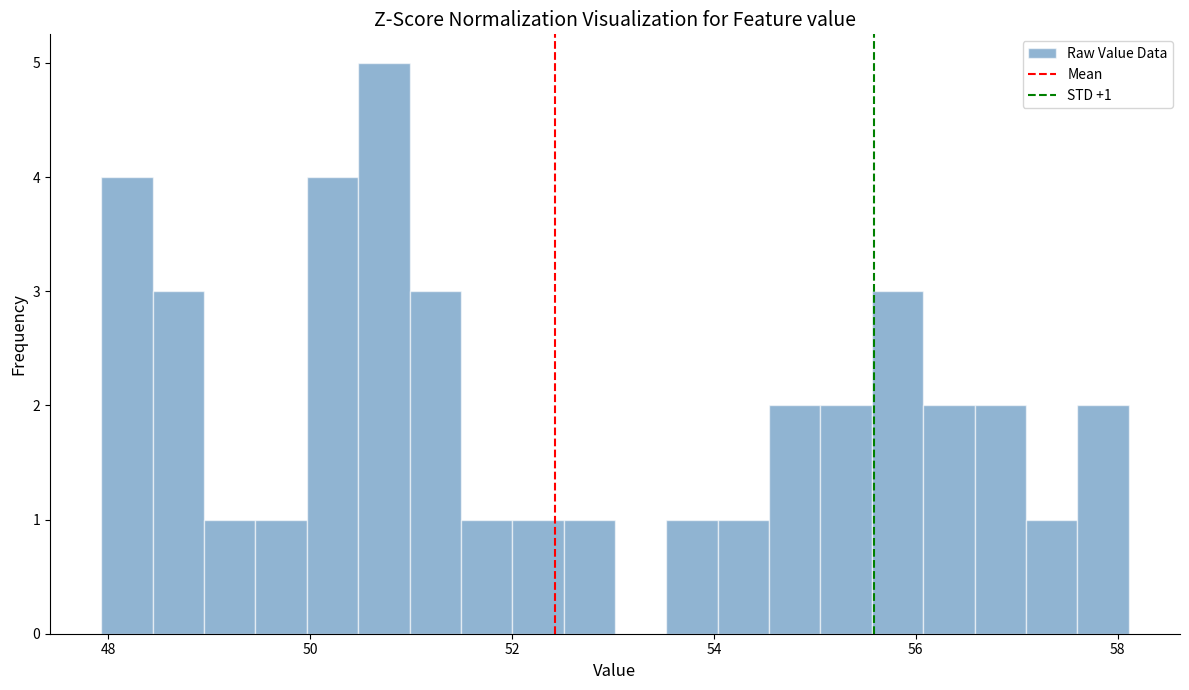

Around what value on the x-axis is the tallest bar? Give the approximate position of its centre, as read against the axis.

50.8